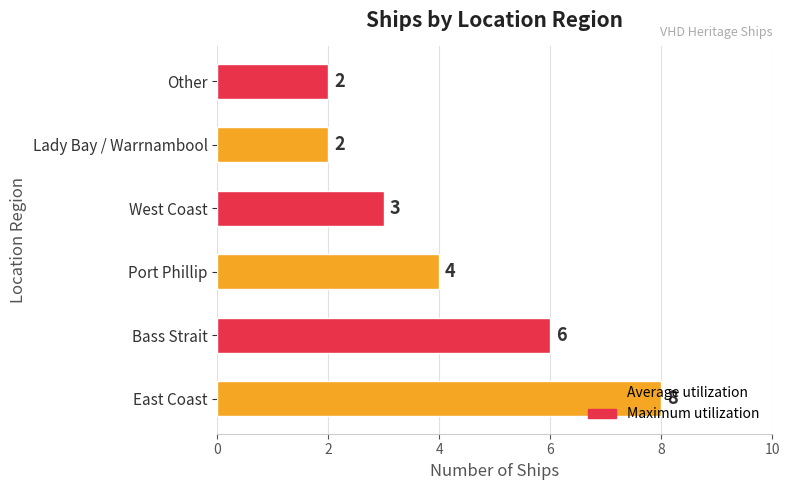

Does the chart contain stacked bars?

No